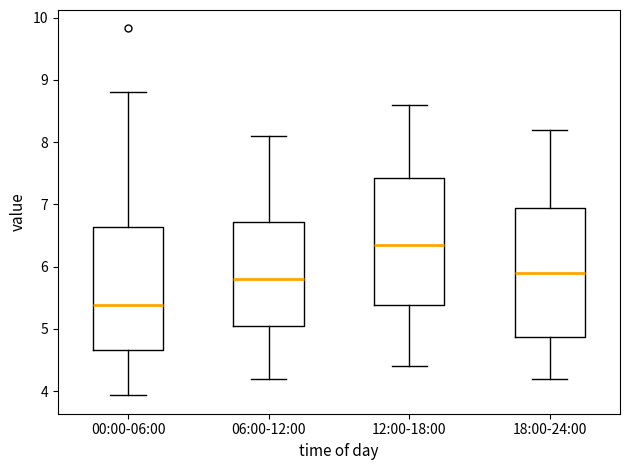

Where does the upper whisker of the box for 06:00-12:00 end on the y-axis? The values are not printed on the chart, so give them approximately, as read against the axis.

8.1